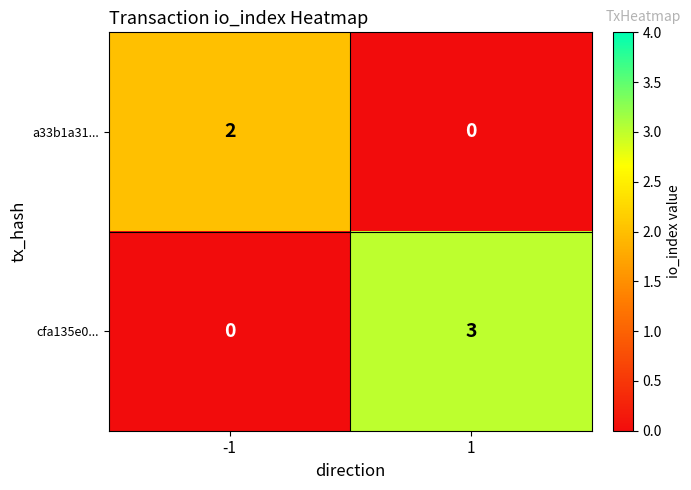

What is the difference between the highest and lowest values at 1?

3